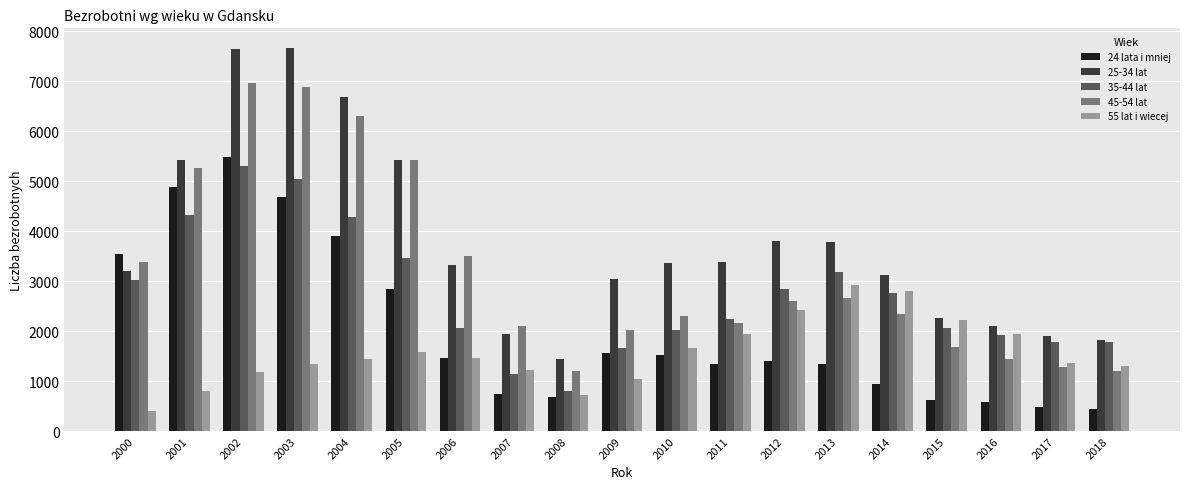

The 25-34 lat series shows 4486 at 2009. True or false?

False